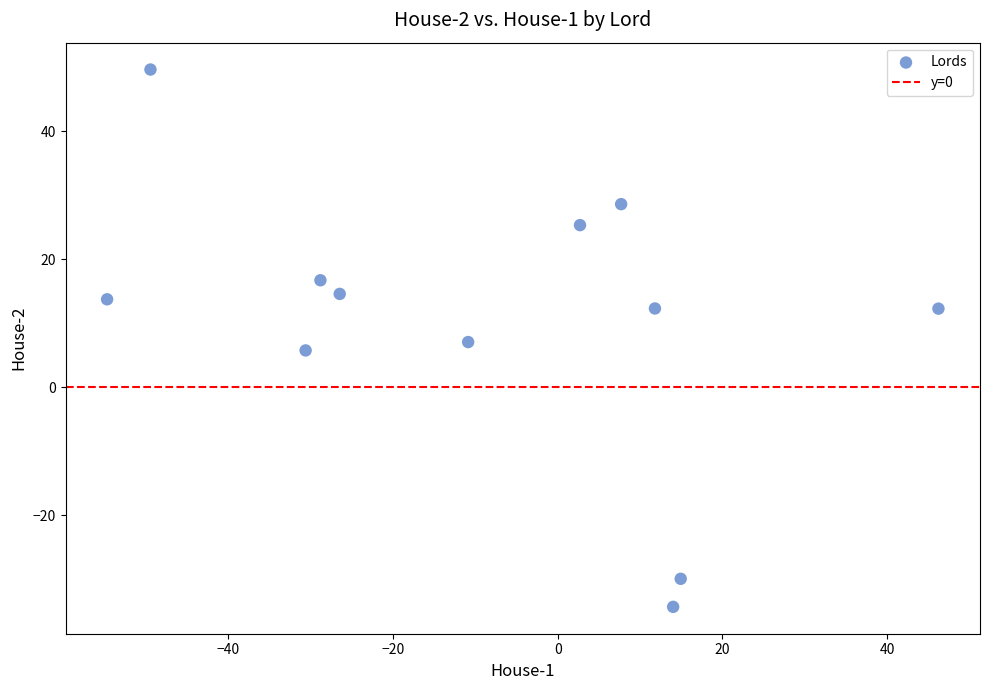

What is the average Y value?

10.2